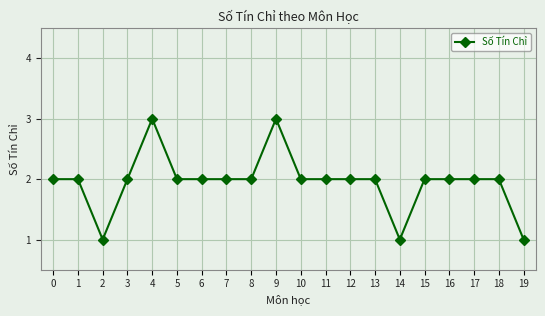

What is the sum of the values at 17 and 6?

4